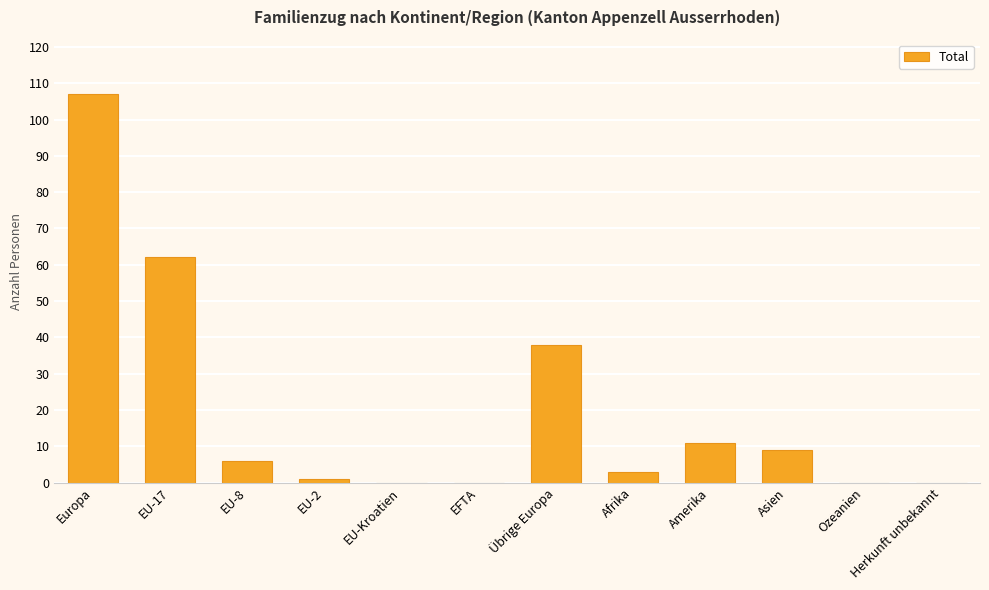

Reading left to right, transcribe all the data shown in this chart.

107	62	6	1	0	0	38	3	11	9	0	0